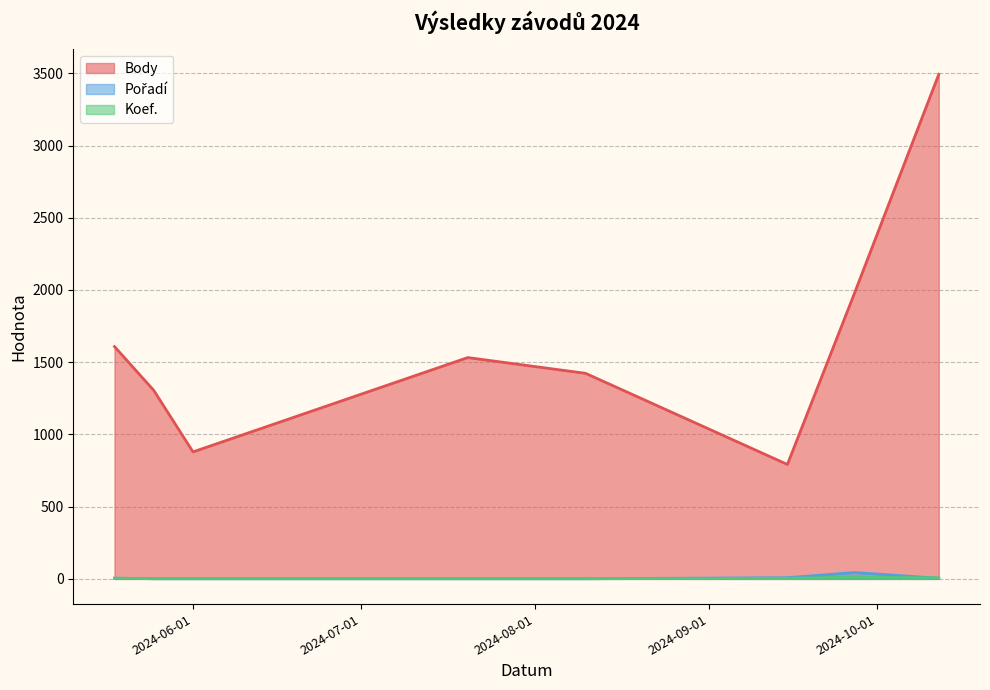

What is the greatest value displayed?

3493